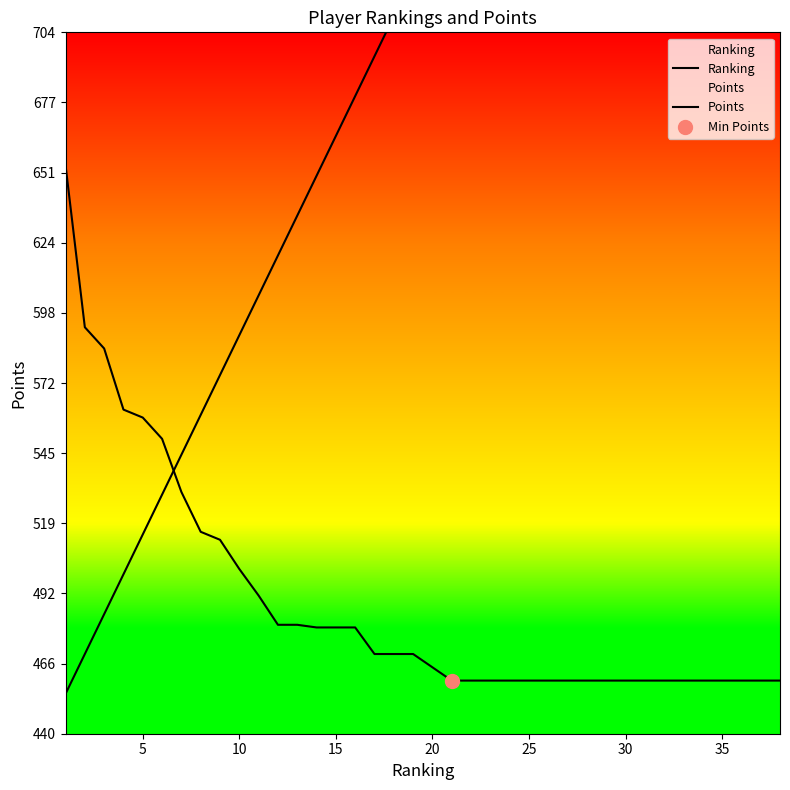

Which series has the largest total across all categories?

Ranking